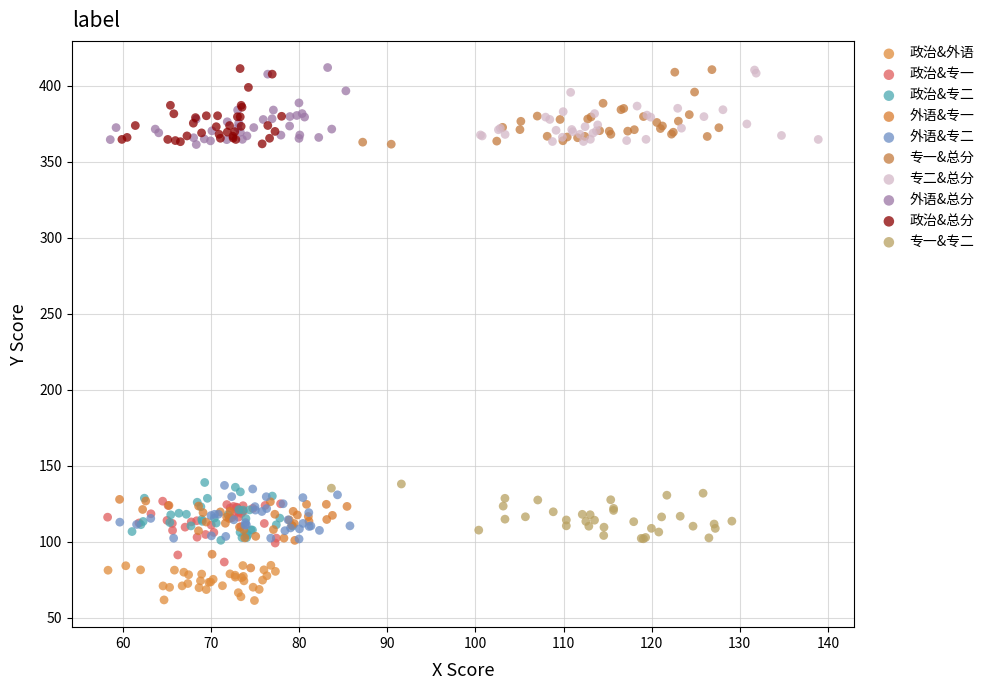

Which series contains the lowest Y value?

政治&外语